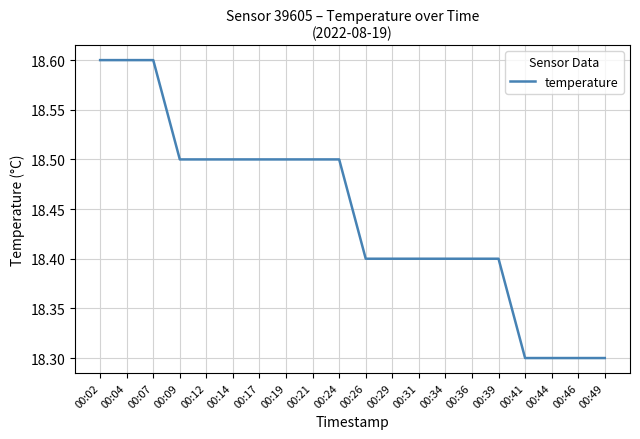

What is the maximum value shown in the chart?

18.6